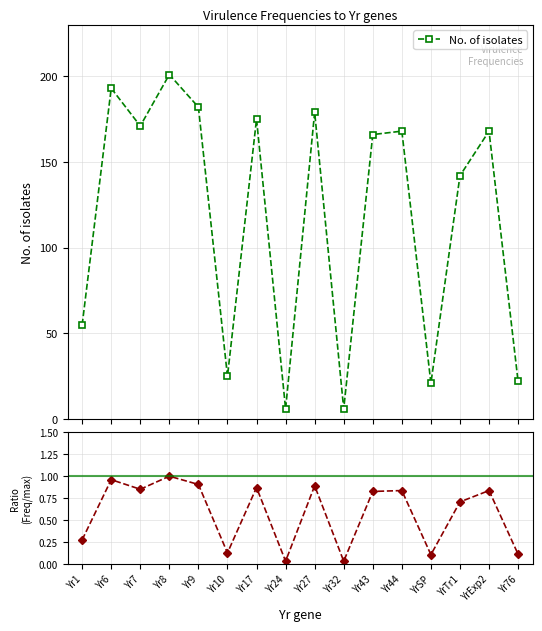

Which series changed the most between Yr9 and YrTr1?

No. of isolates